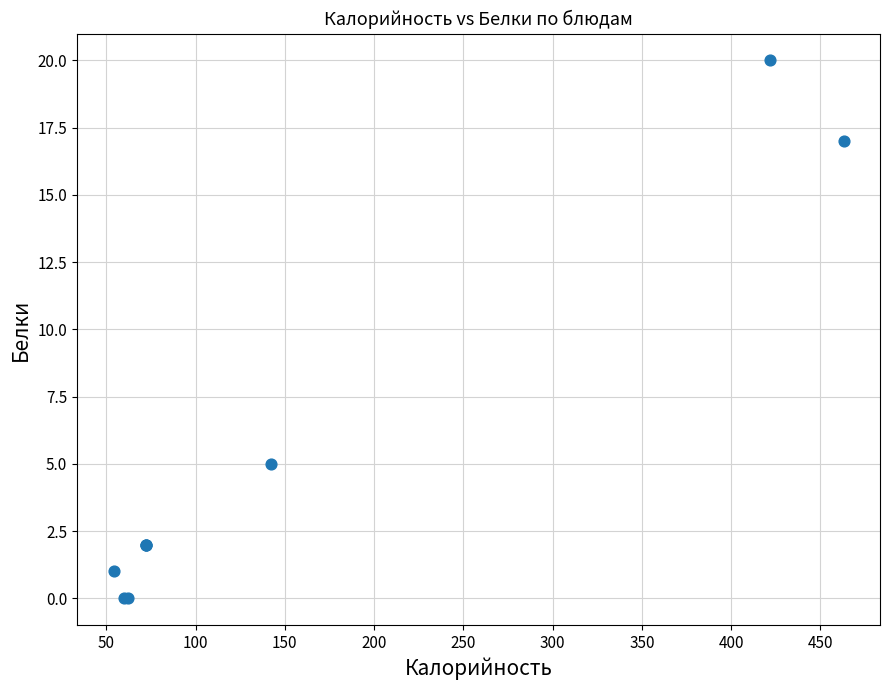

What Y value in the scatter plot is closest to 10?

5